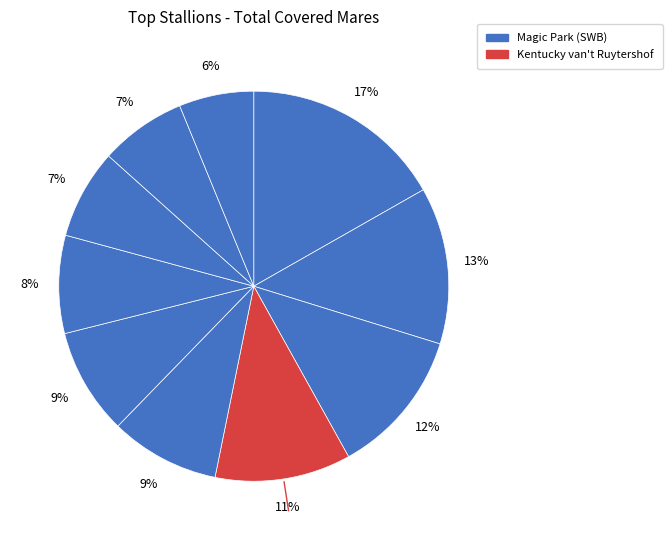

How many segments does this pie chart have?

10